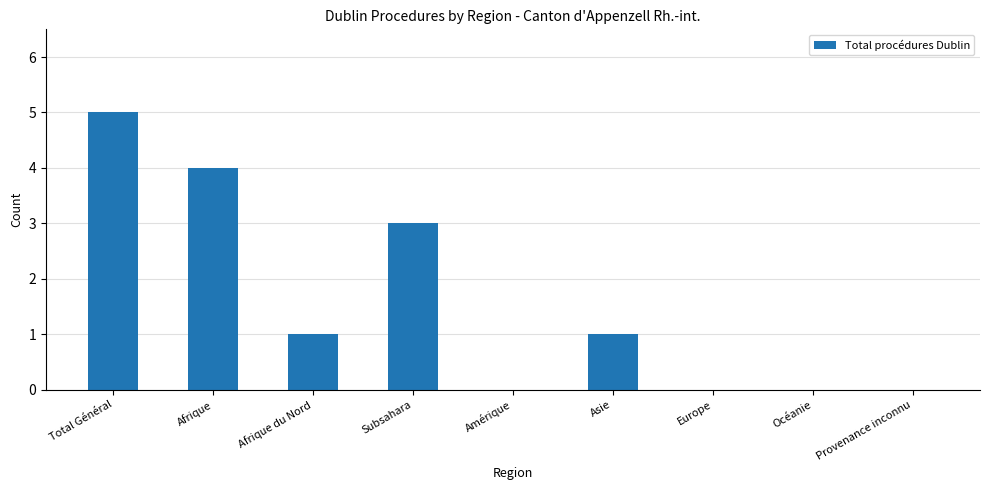

What is the sum of all values?

14